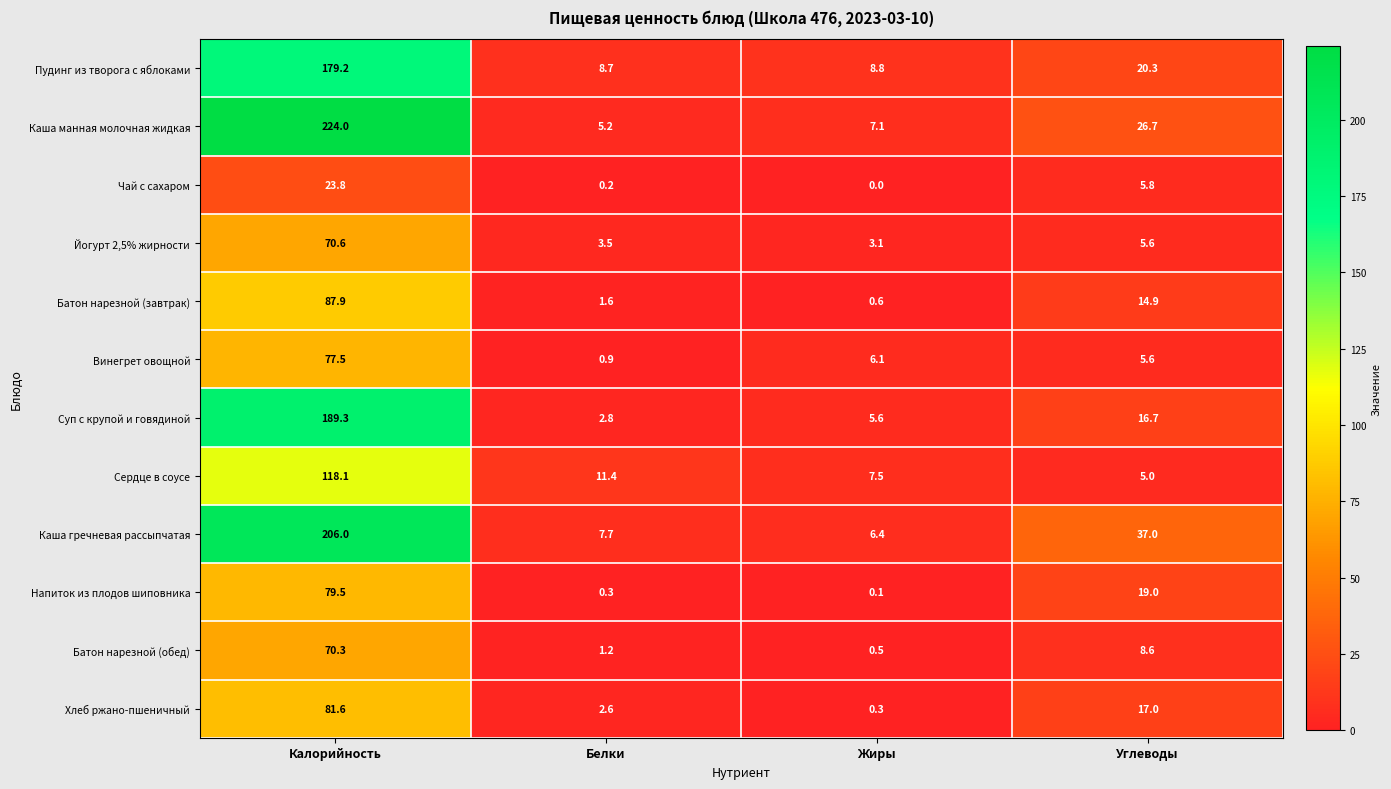

What is the total value across all series at Белки?

46.1